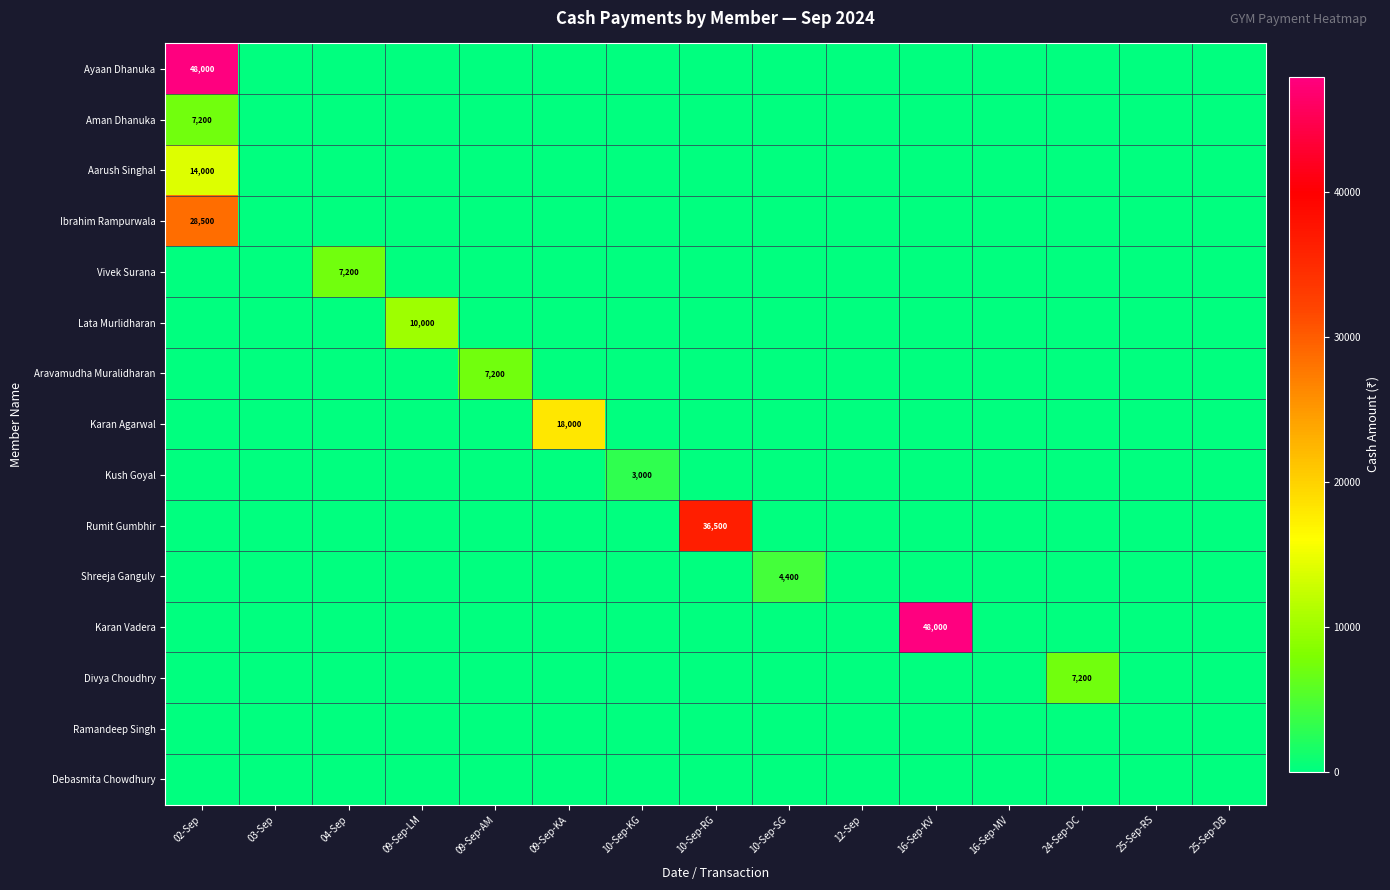

What is the spread (max minus min) of values at 10-Sep-KG?

3000